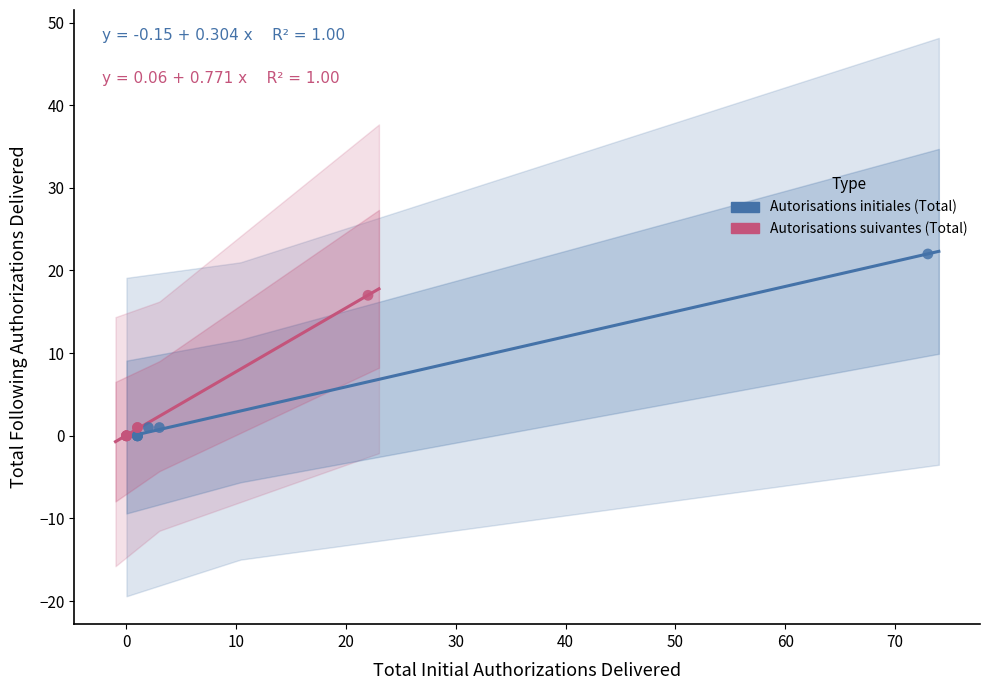

Which series has the widest spread of Y values?

Autorisations initiales (Total)